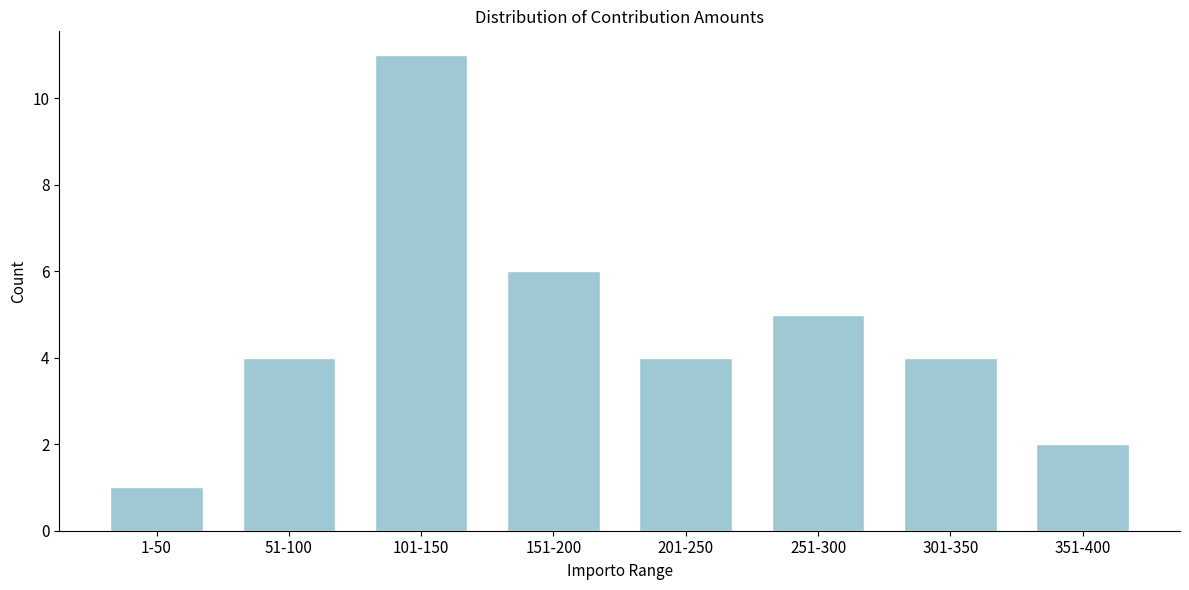

Reading right to left, list all the values displayed in this chart.

351-400=2	301-350=4	251-300=5	201-250=4	151-200=6	101-150=11	51-100=4	1-50=1